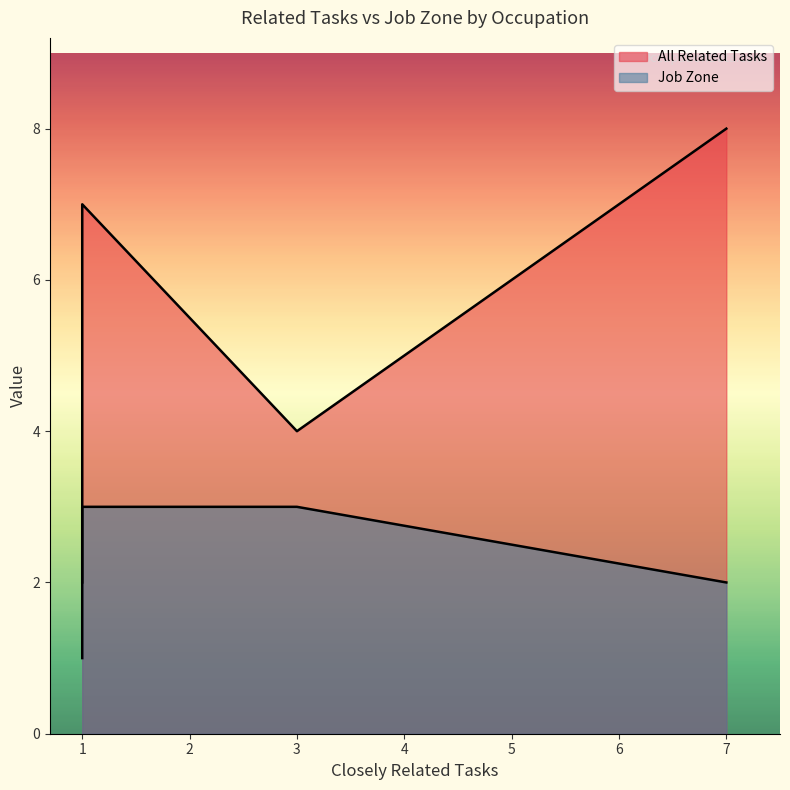

Is it true that All Related Tasks equals 2 at Automotive and Watercraft Service Attendants?

False